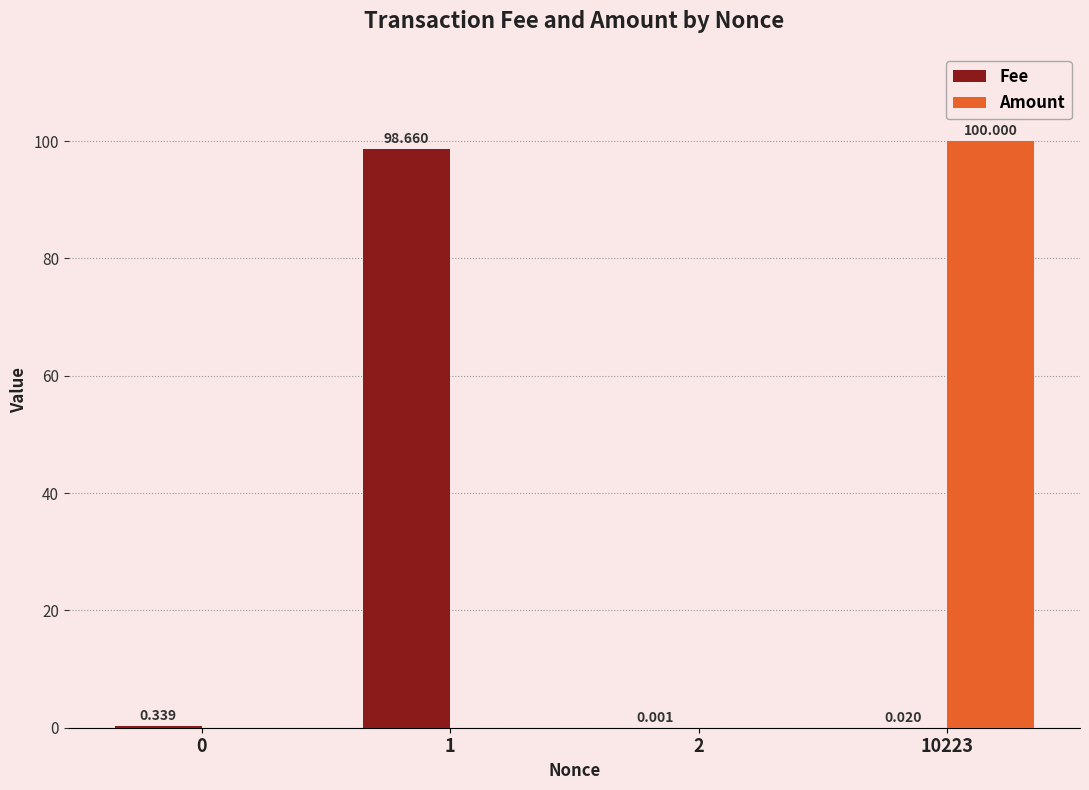

Which category has the highest value across all series?

10223